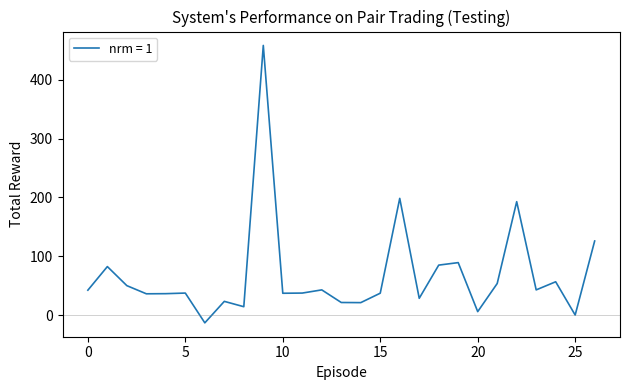

What is the smallest value displayed?

-12.6